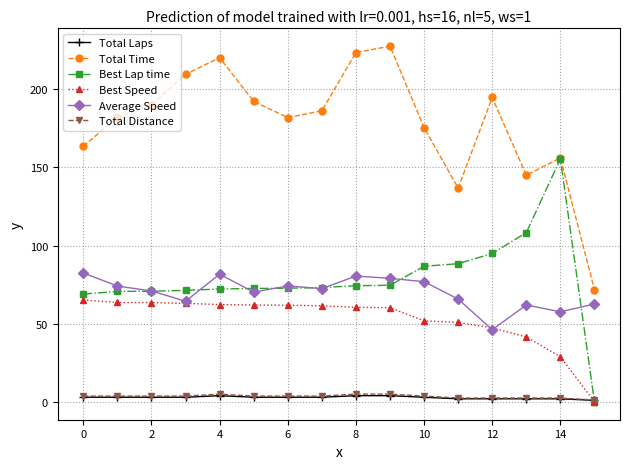

What are all the series names shown in the legend?

Total Laps, Total Time, Best Lap time, Best Speed, Average Speed, Total Distance